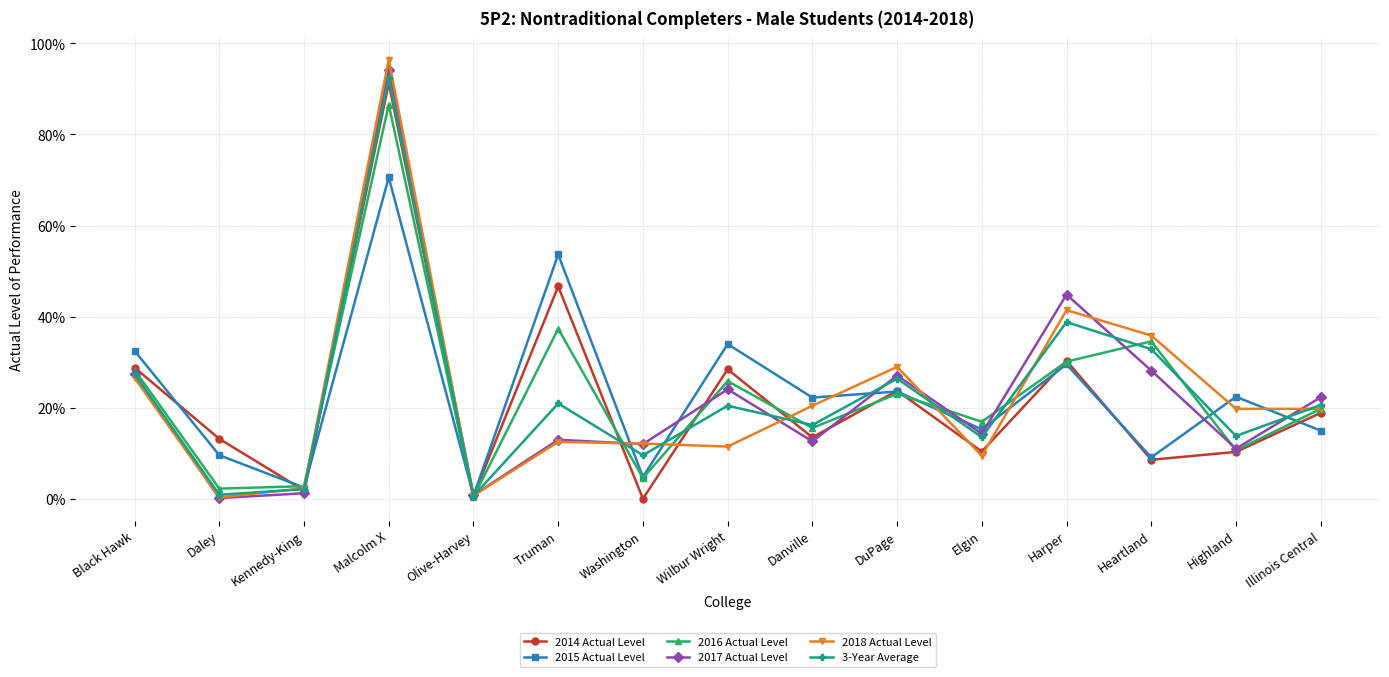

Between Washington and Harper, which series saw the biggest shift?

2017 Actual Level